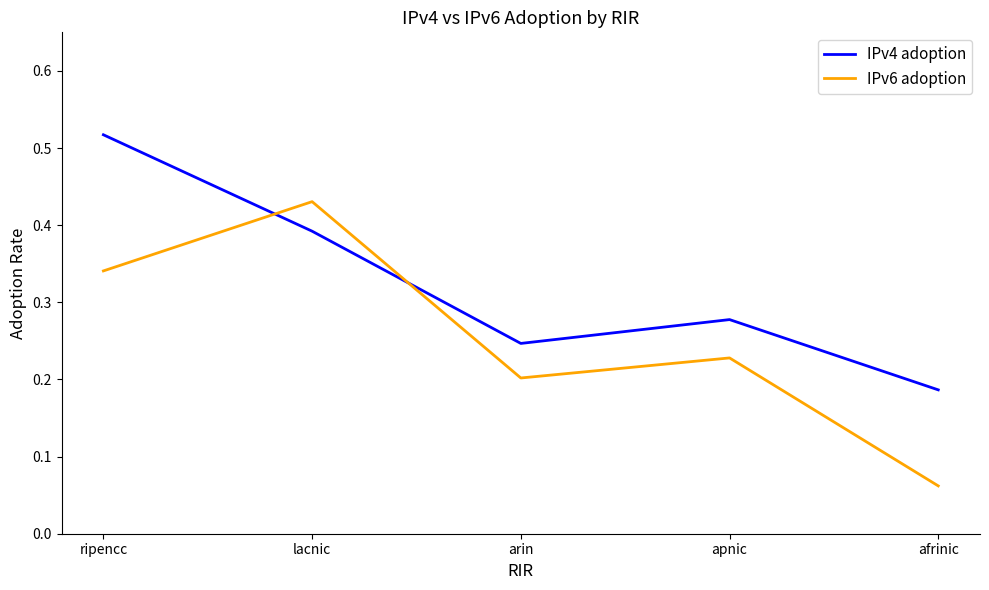

Does the chart have visible grid lines?

No